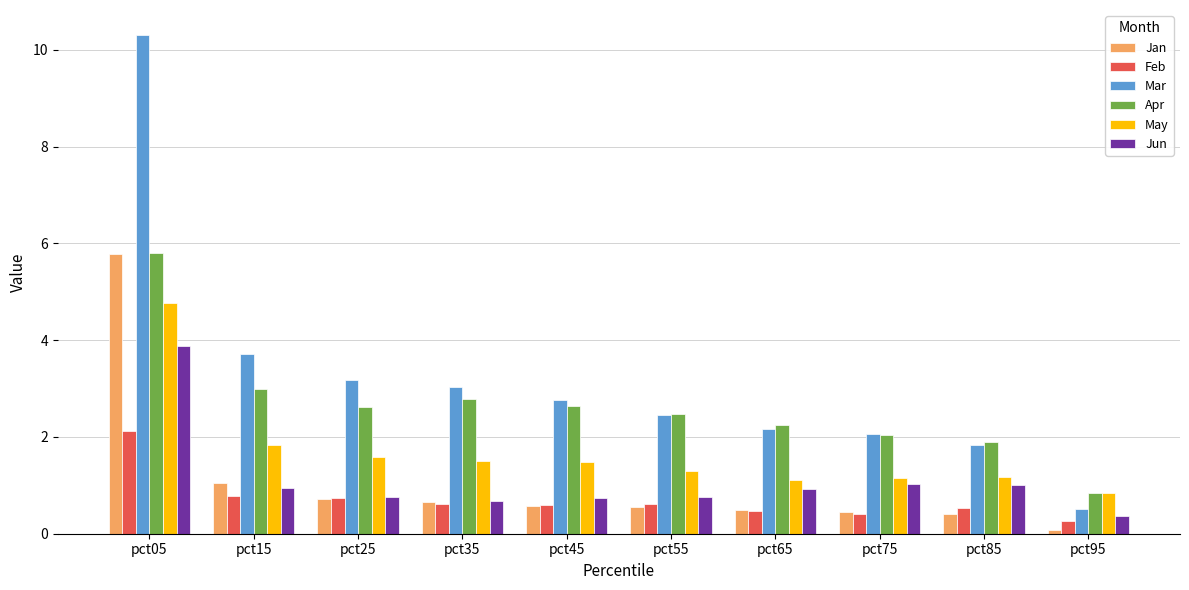

What is the value of the Jan bar at the 4th from the left?

0.6